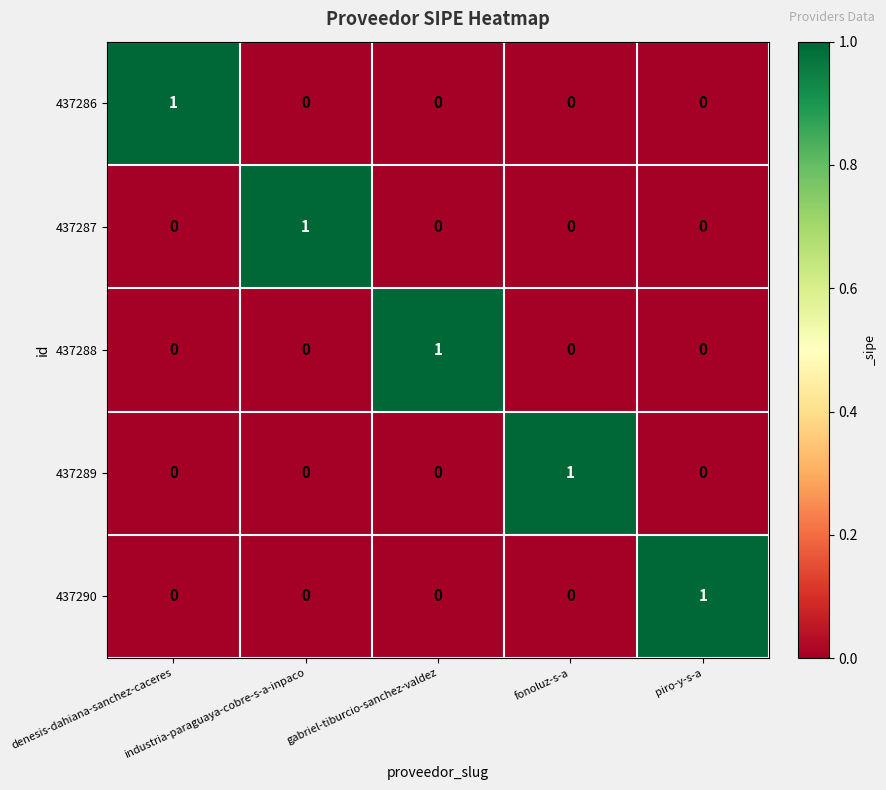

At how many categories does at least one series exceed 0?

5